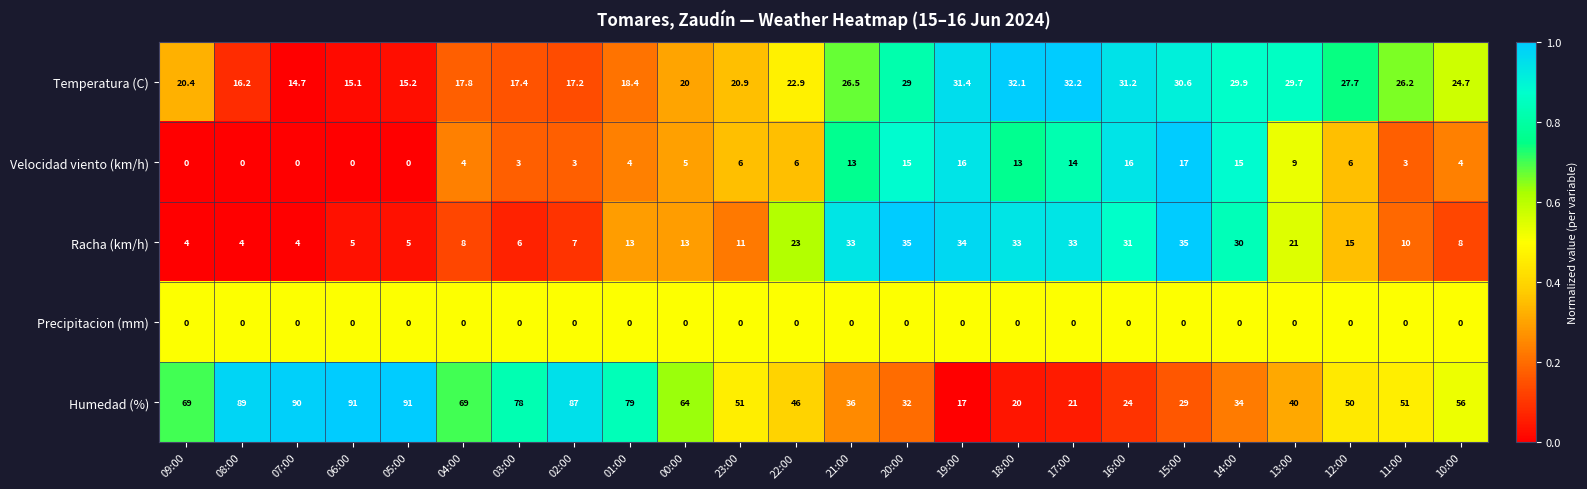

Rank the series at 20:00 from highest to lowest value.

Racha (km/h), Humedad (%), Temperatura (C), Velocidad viento (km/h), Precipitacion (mm)